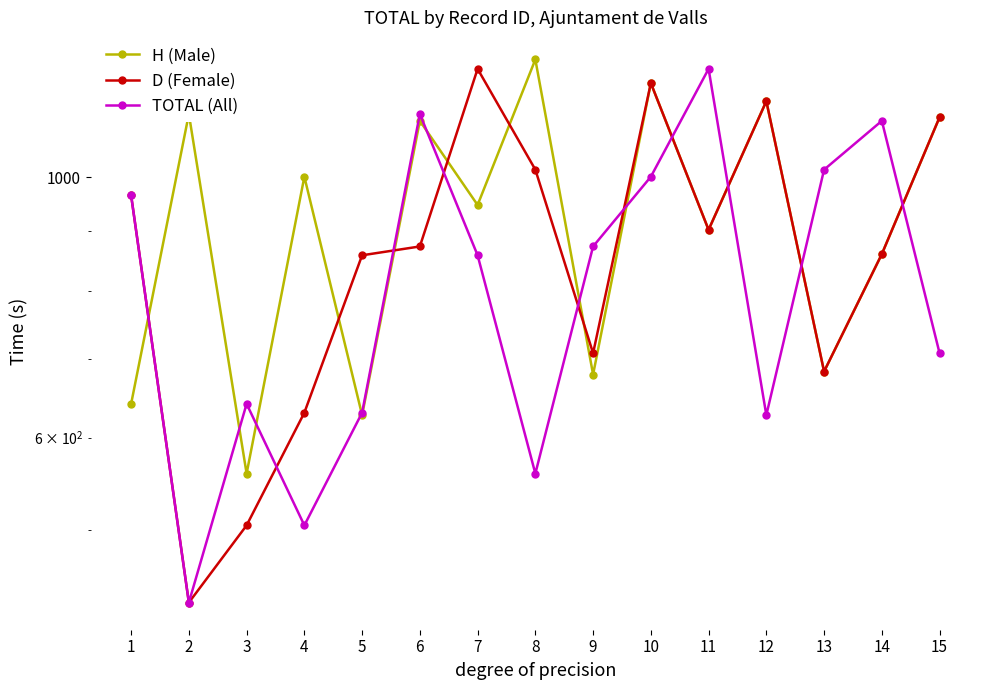

How many data points in D (Female) are less than 873?

7